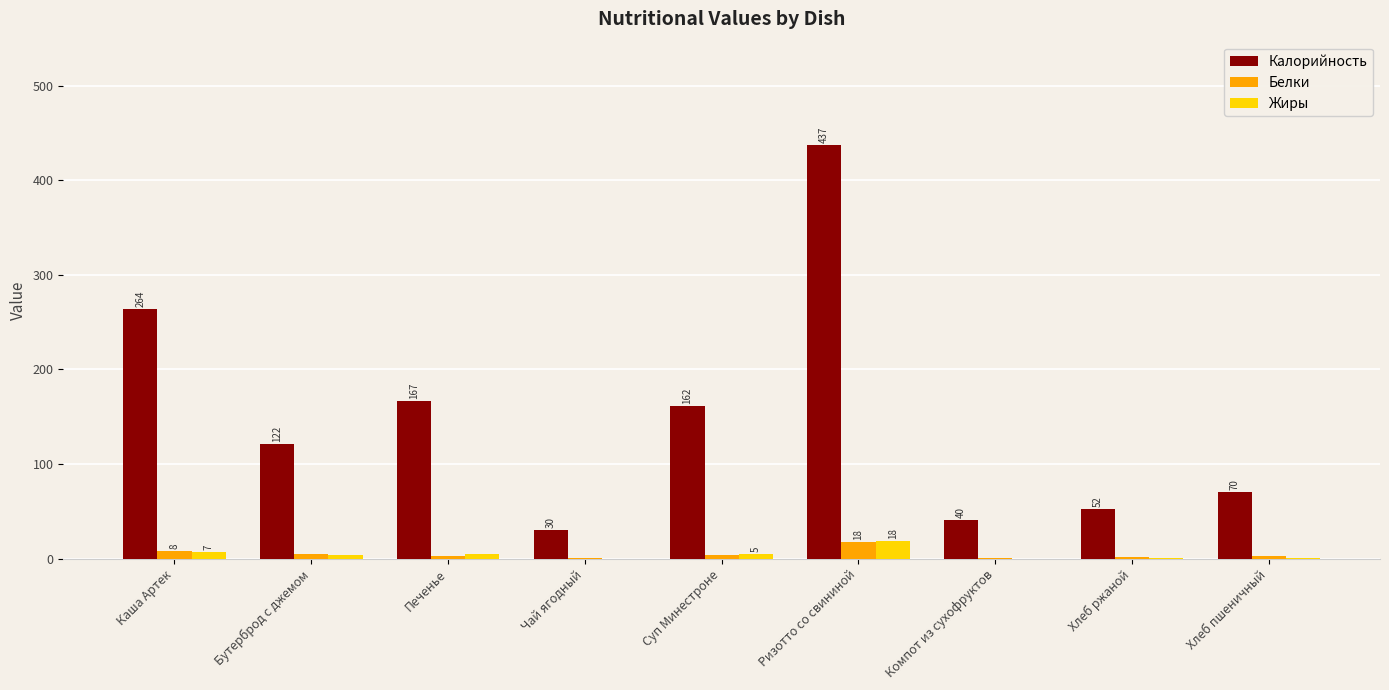

What is the value of the Калорийность bar at the 7th from the left?

40.4